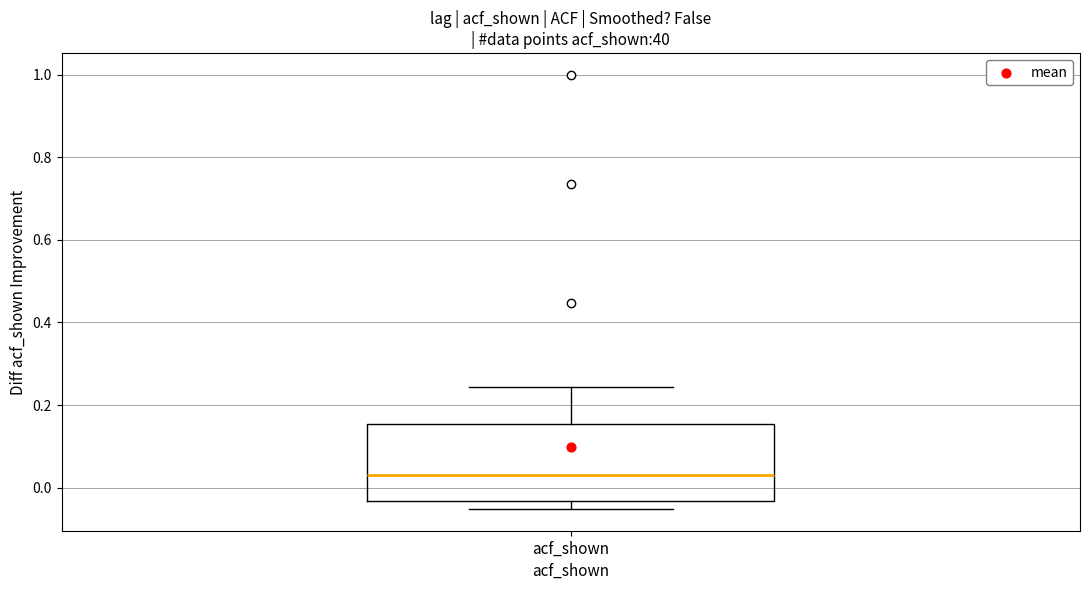

Where does the upper whisker of the box for acf_shown end on the y-axis? The values are not printed on the chart, so give them approximately, as read against the axis.

0.24